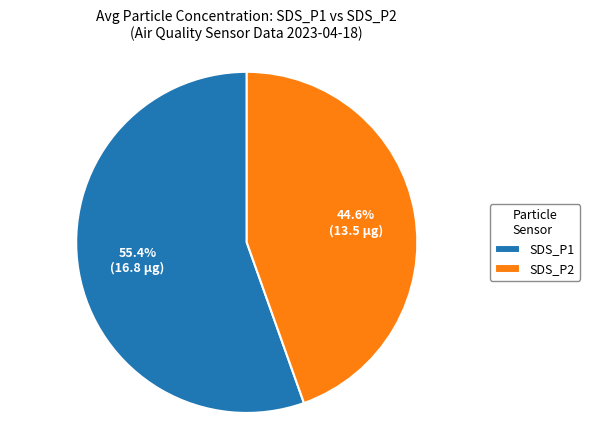

Is there a majority slice in this chart?

Yes